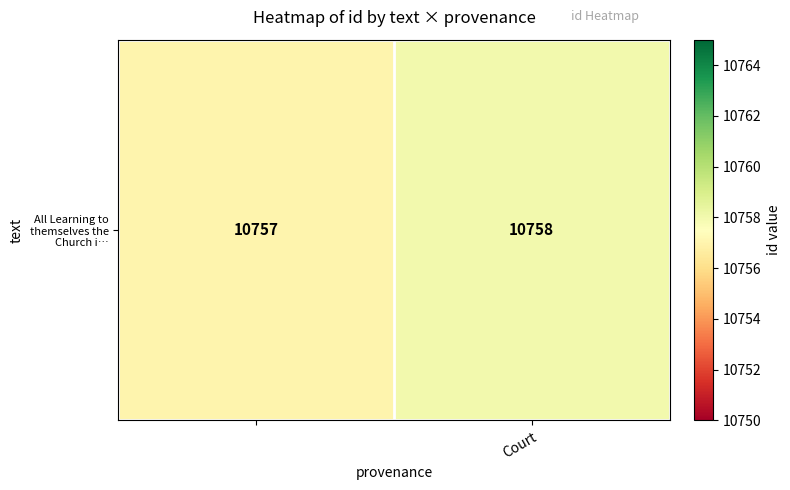

True or false: the data shows 16721 at Court.

False